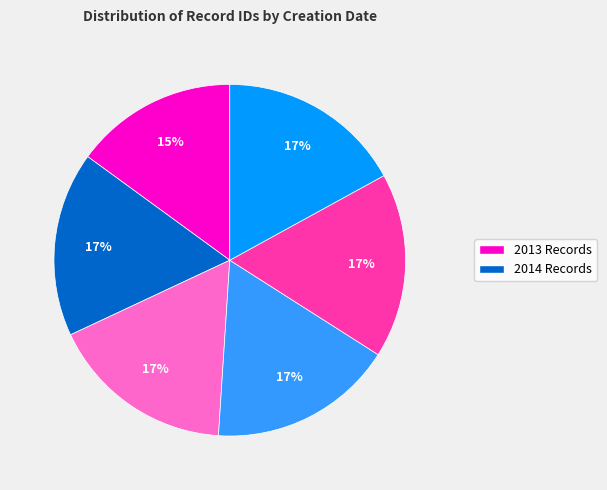

Is there any slice that represents more than half of the pie?

No